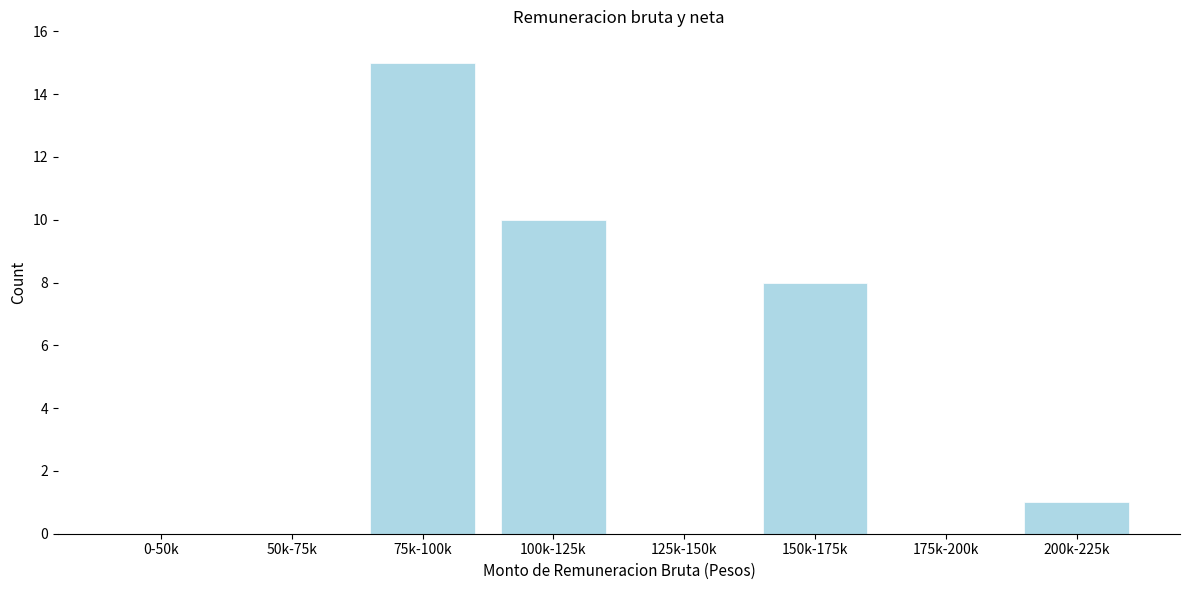

Reading right to left, what are all the values shown in this chart?

200k-225k=1	175k-200k=0	150k-175k=8	125k-150k=0	100k-125k=10	75k-100k=15	50k-75k=0	0-50k=0